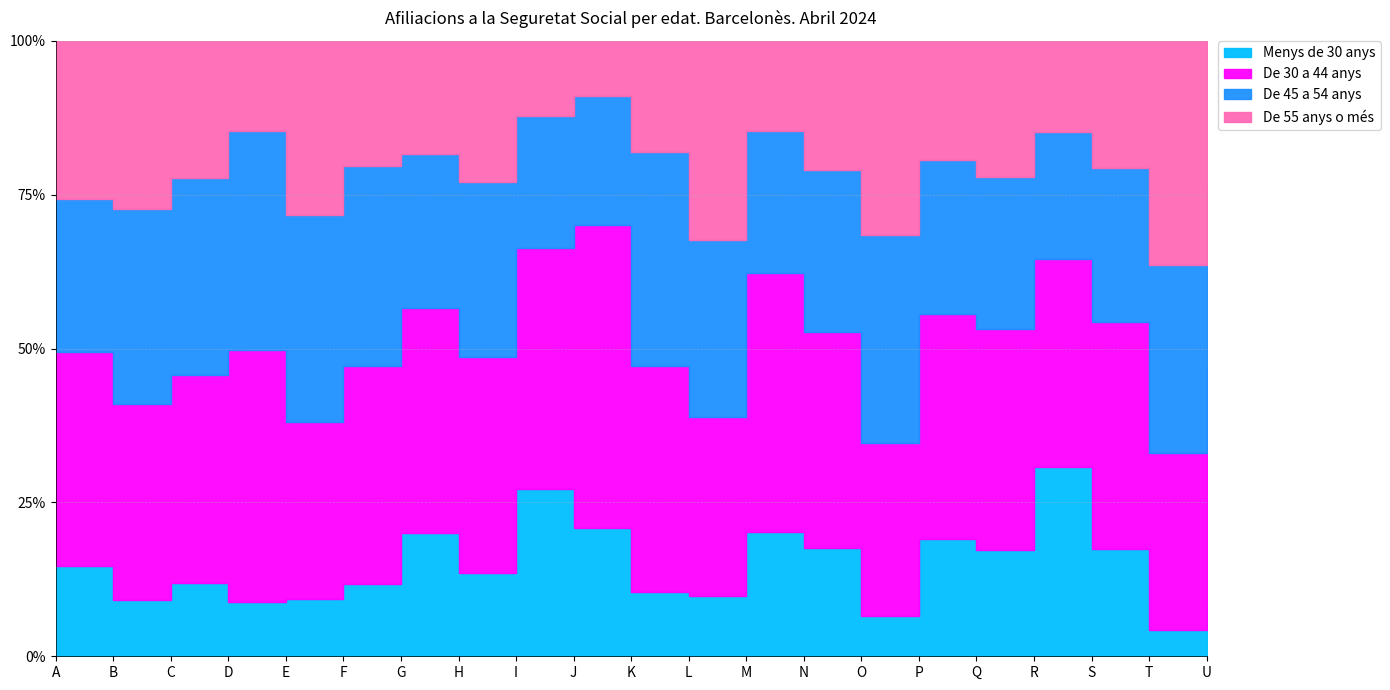

Is it true that De 55 anys o més equals 19126 at H?

False